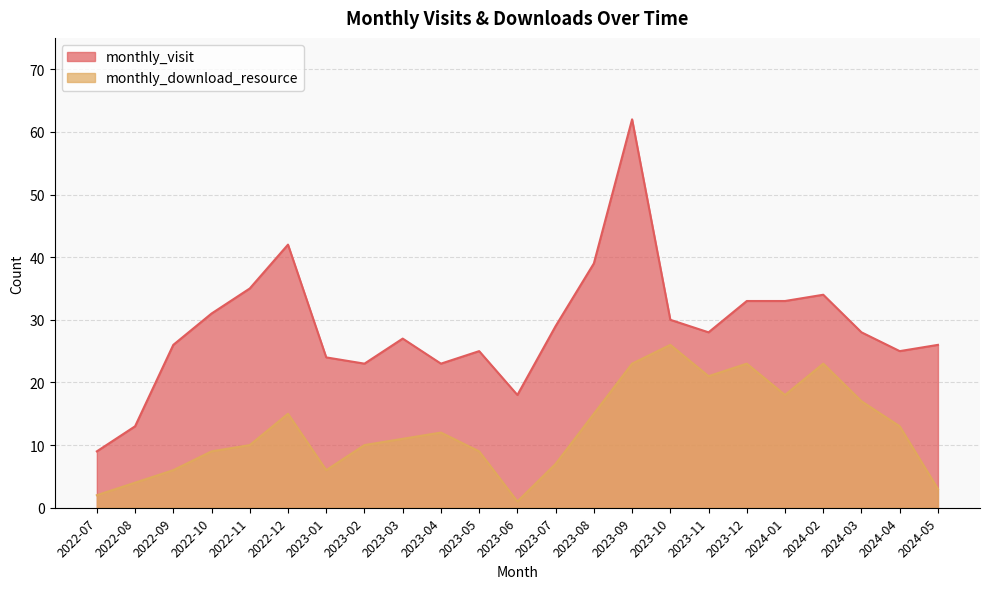

Rank the series at 2022-07 from highest to lowest value.

monthly_visit, monthly_download_resource